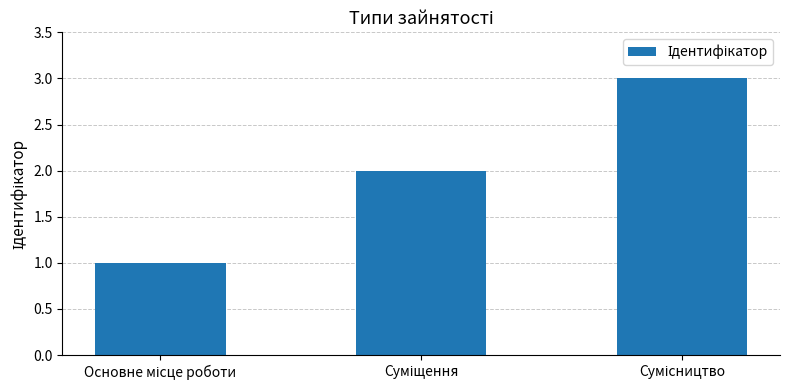

What is the sum of all values?

6